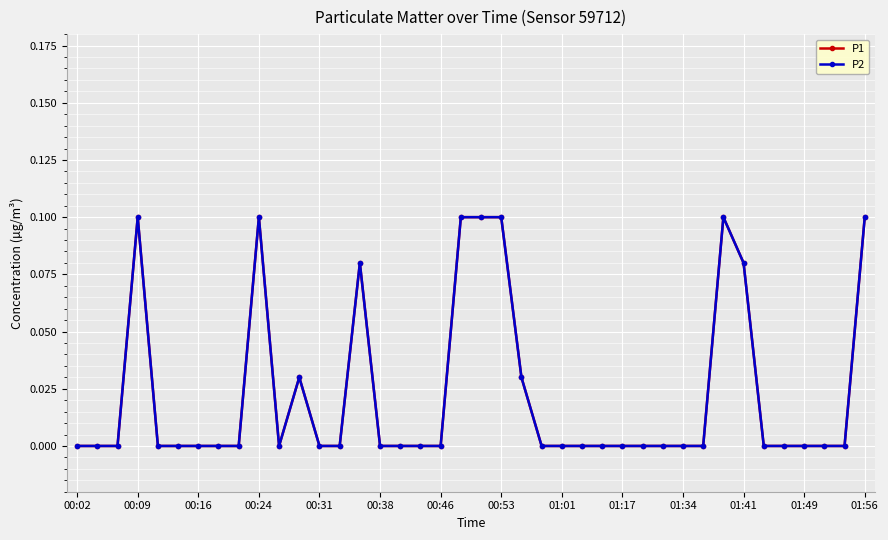

What is the difference between the second highest and minimum values in the P2 series?

0.1